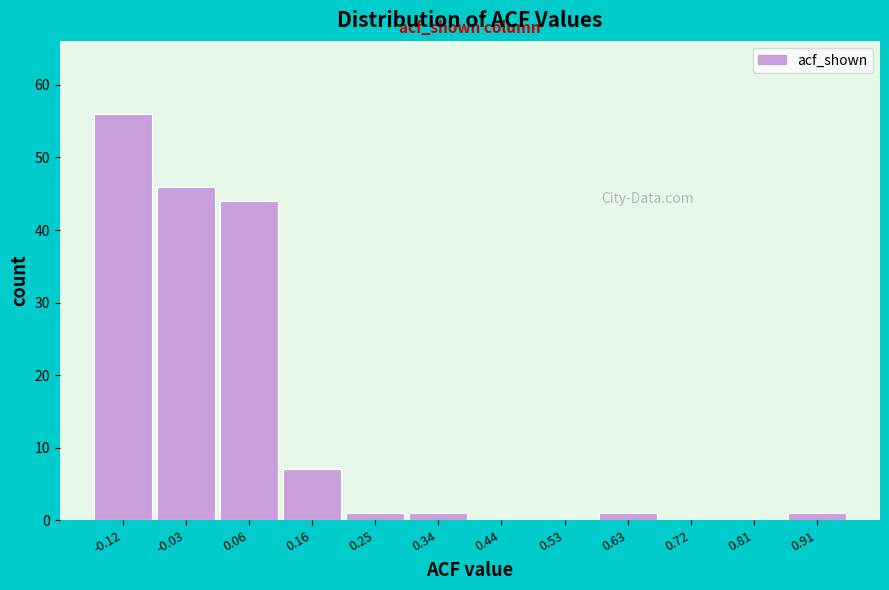

Reading right to left, extract all data points from this chart.

0.91=1	0.81=0	0.72=0	0.63=1	0.53=0	0.44=0	0.34=1	0.25=1	0.16=7	0.06=44	-0.03=46	-0.12=56